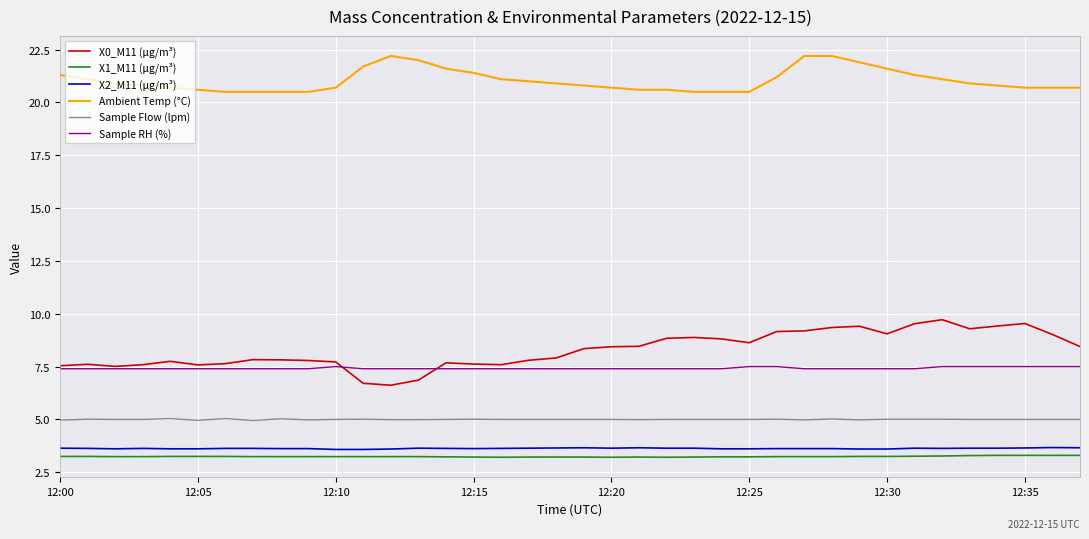

Which series has the widest spread of values?

X0_M11 (μg/m³)